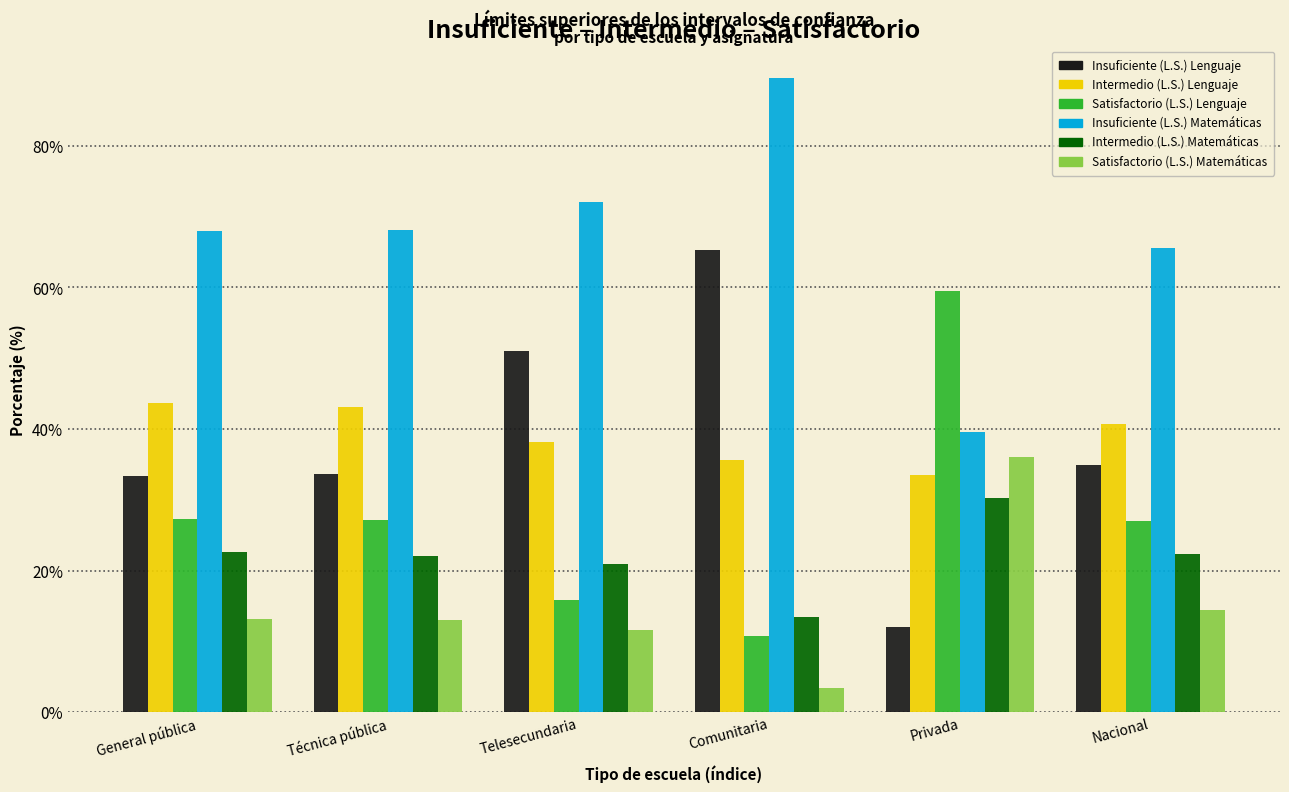

True or false: Intermedio (L.S.) Matemáticas has a value of 36.8 at Nacional.

False